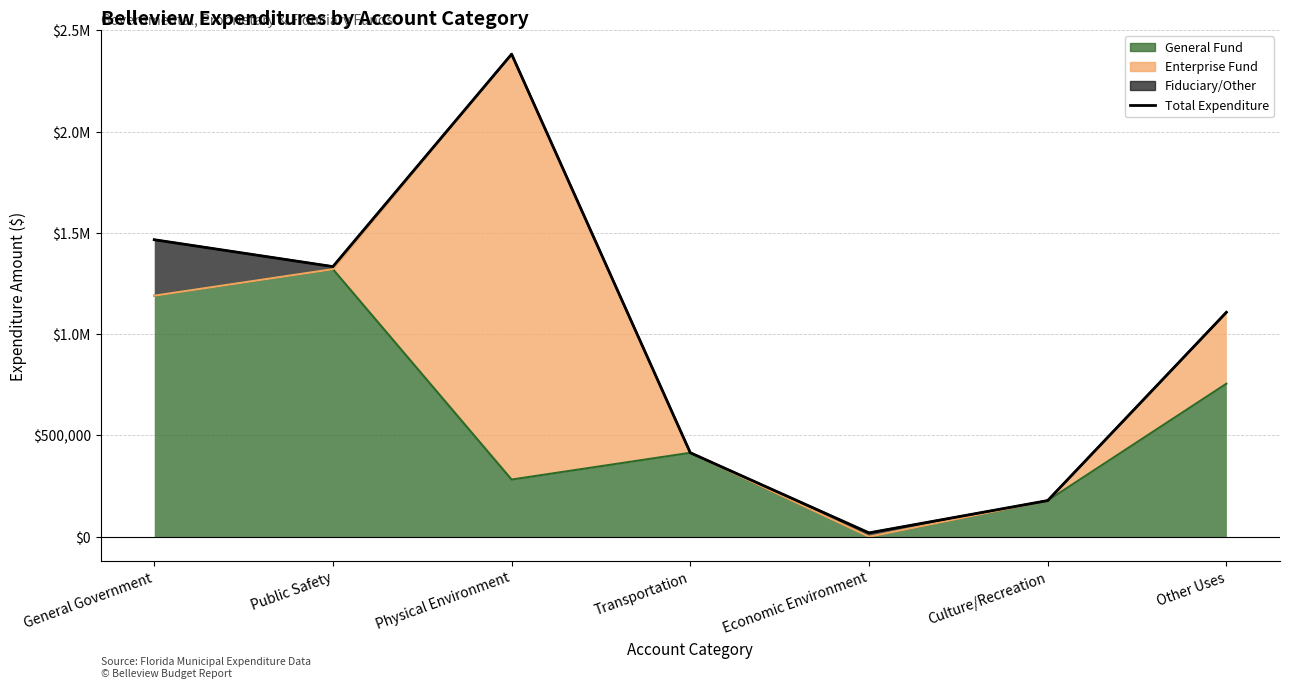

The value at Public Safety is 1826445. True or false?

False